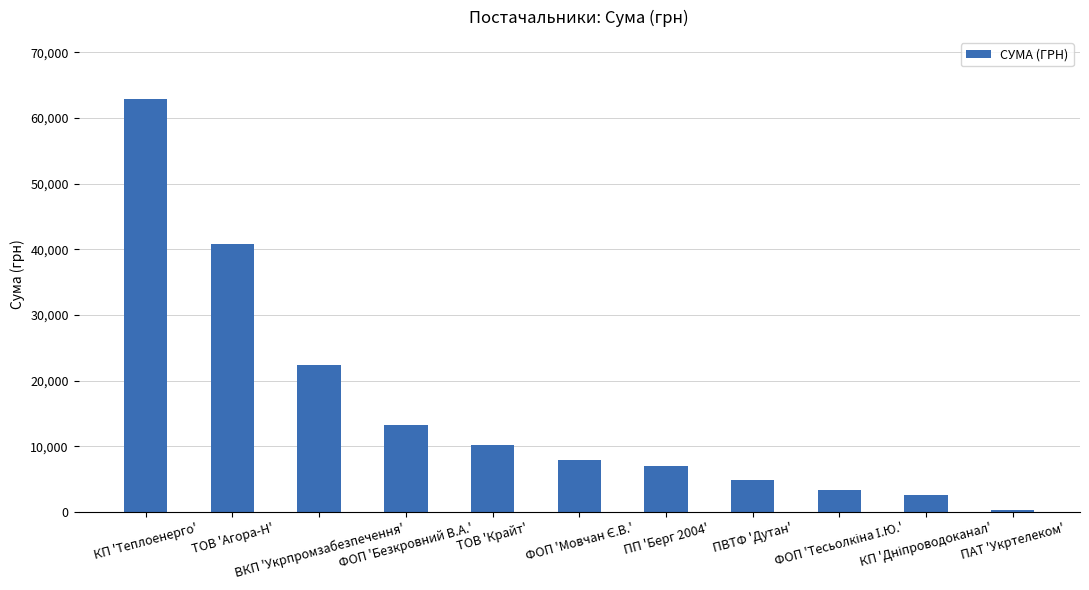

True or false: the data shows 304.0 at ПАТ 'Укртелеком'.

True